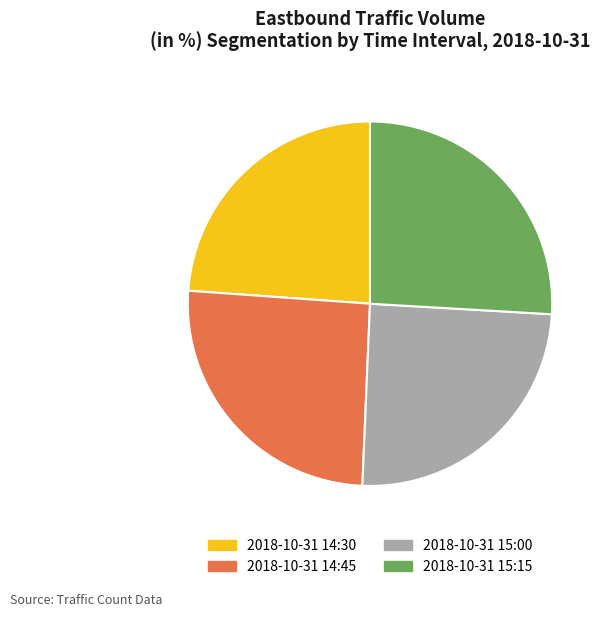

Is there a majority slice in this chart?

No